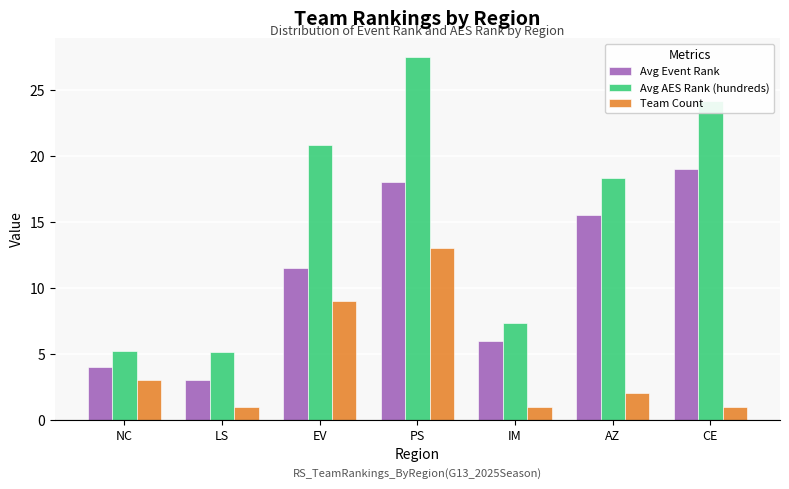

Does the chart contain any negative values?

No